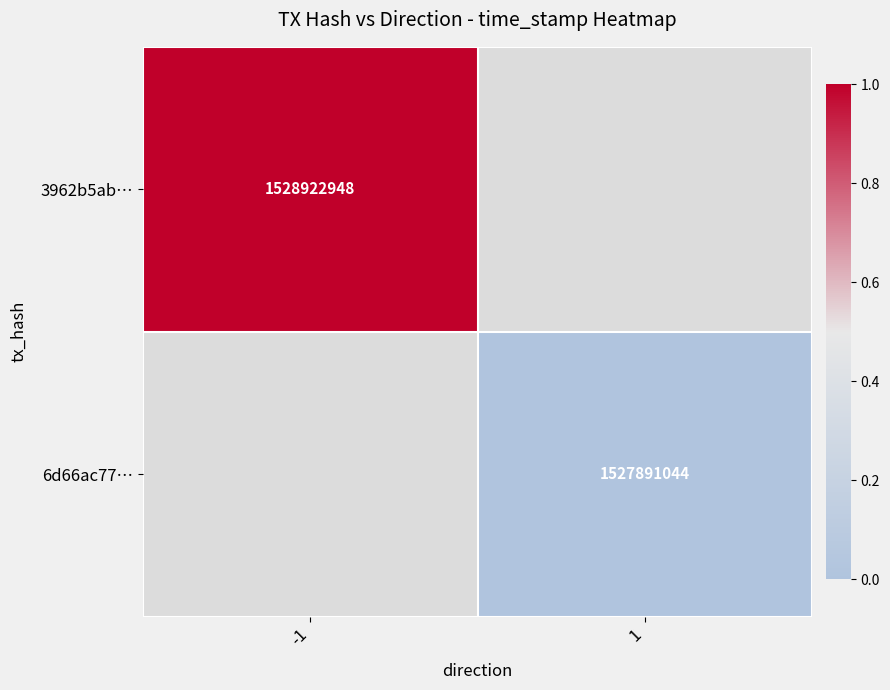

Is it true that 6d66ac77… equals 2313249065 at 1?

False